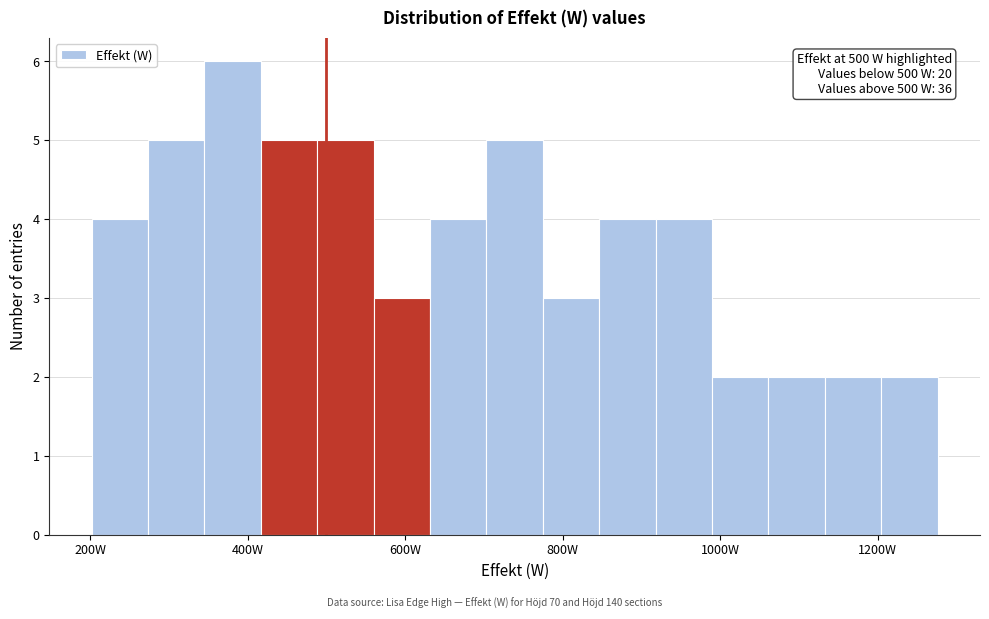

Around what value on the x-axis is the tallest bar? Give the approximate position of its centre, as read against the axis.

380